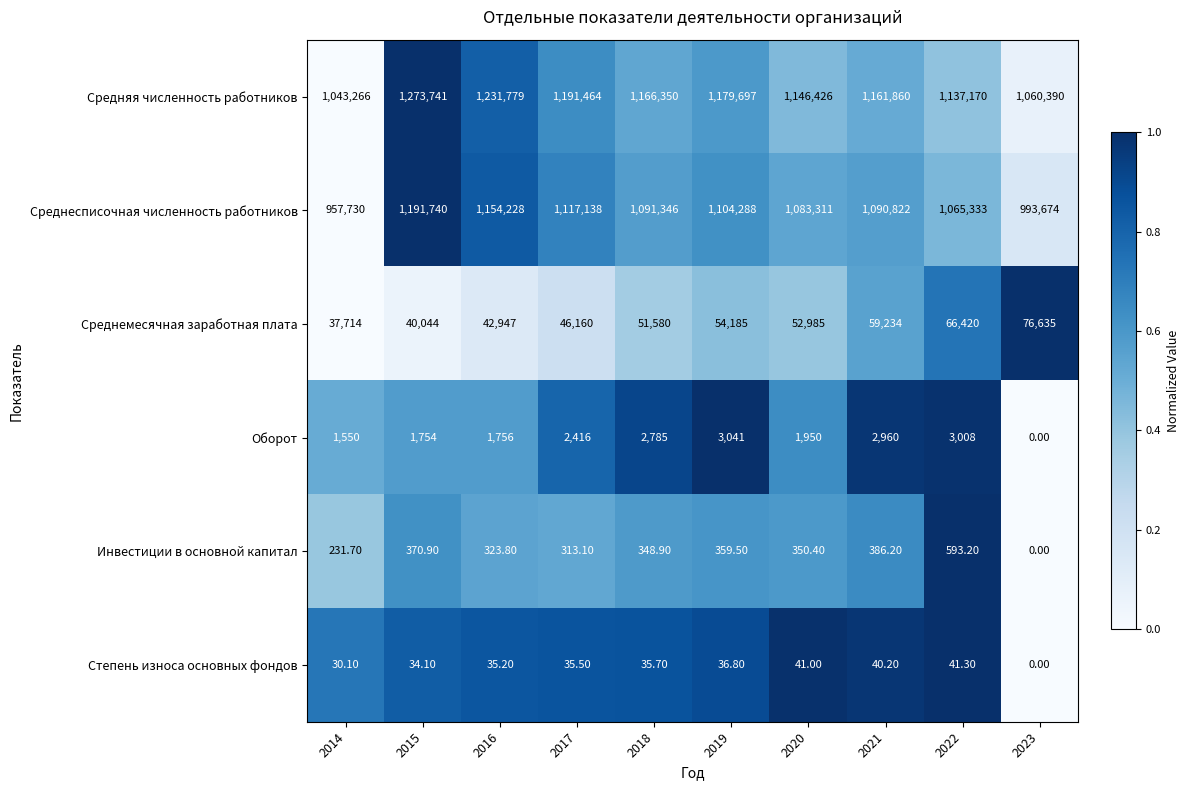

At how many categories does at least one series exceed 359656?

10